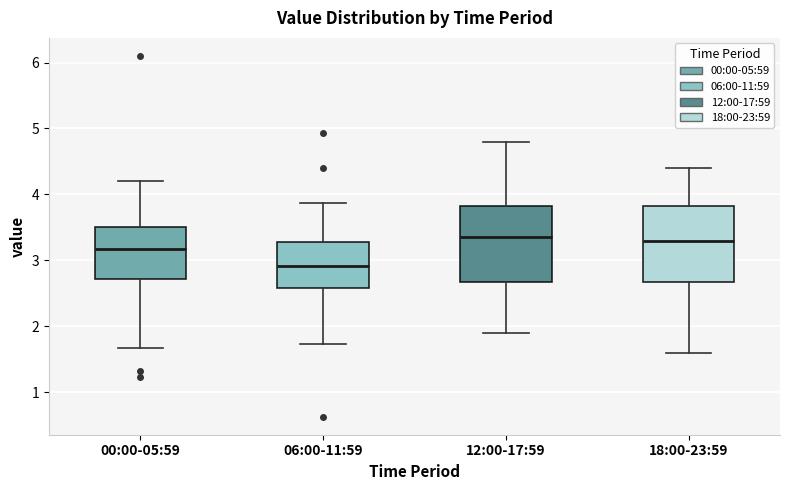

Reading left to right, transcribe this box plot: for each box, give where its median line is, the range the box spans, and where its two whiskers end, as read against the y-axis. The values are not printed on the chart, so give them approximately, as read against the axis.

00:00-05:59: median 3.2, box 2.7 to 3.5, whiskers 1.7 to 4.2
06:00-11:59: median 2.9, box 2.6 to 3.3, whiskers 1.7 to 3.9
12:00-17:59: median 3.4, box 2.7 to 3.8, whiskers 1.9 to 4.8
18:00-23:59: median 3.3, box 2.7 to 3.8, whiskers 1.6 to 4.4